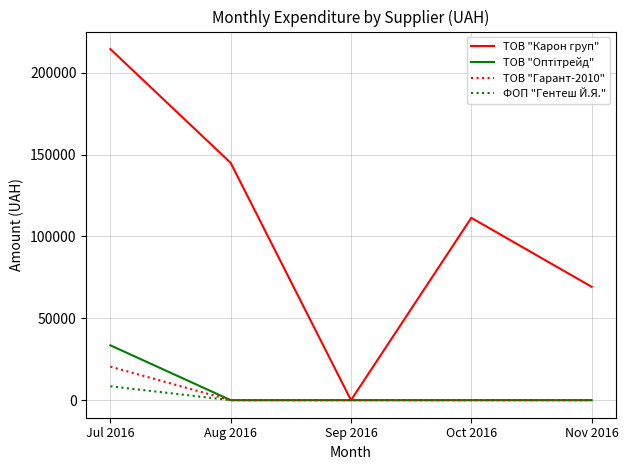

How many lines are shown in the chart?

4